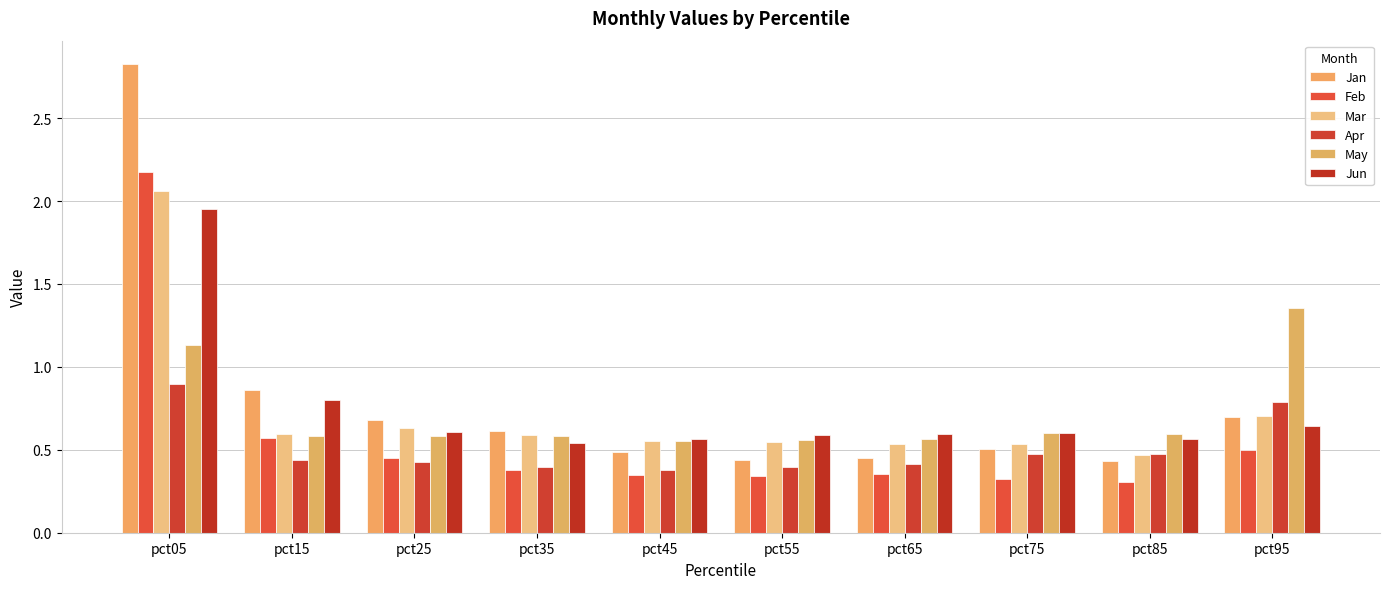

Count the May values in the range 0 to 1.

8